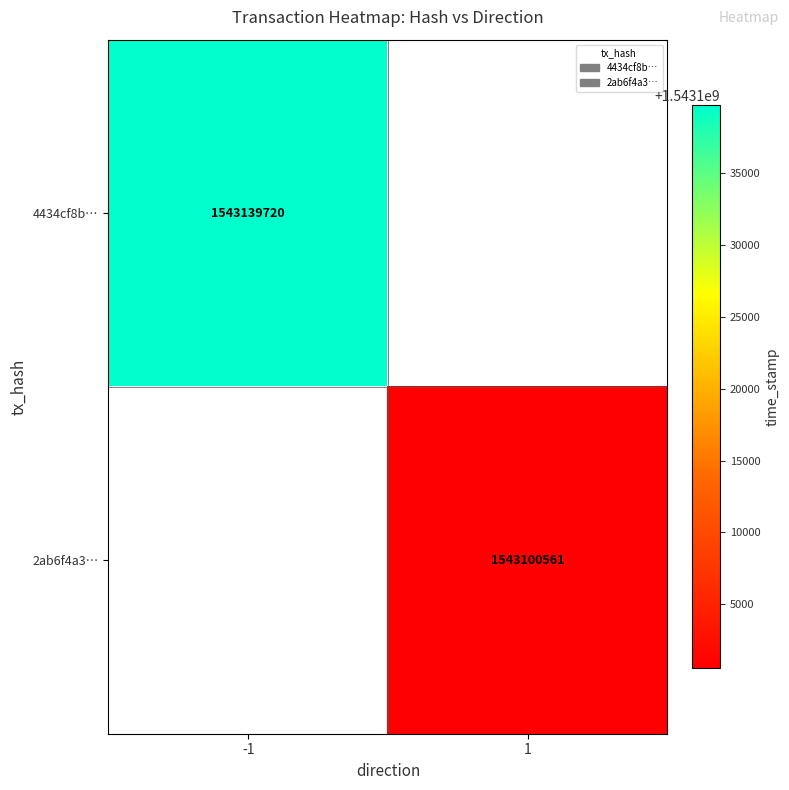

The 2ab6f4a3… series shows 829765635 at 1. True or false?

False